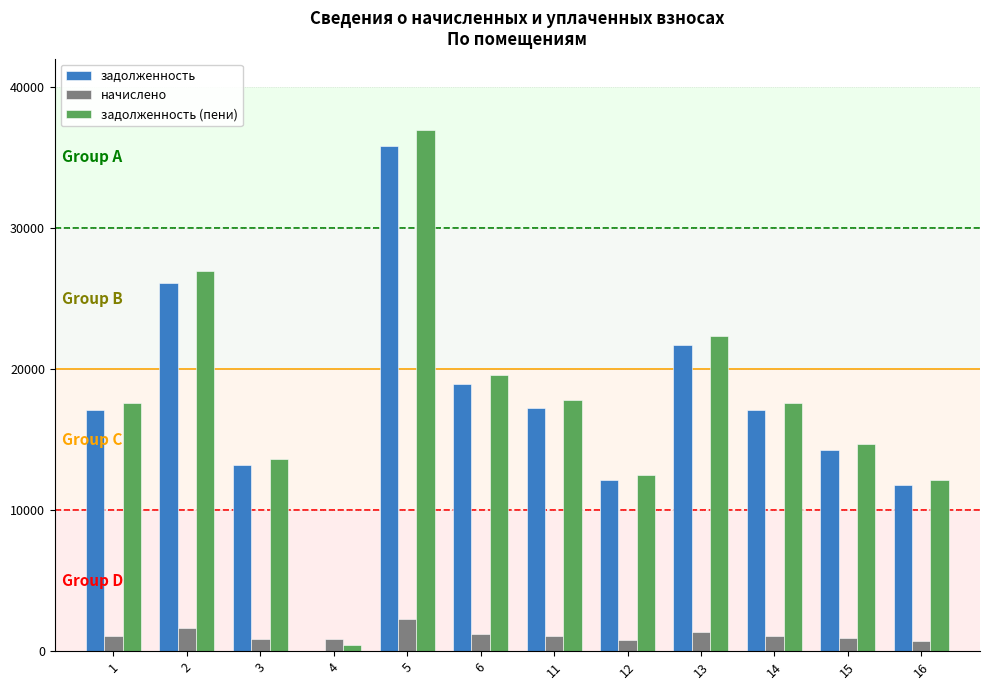

What is the sum of all задолженность (пени) values?

212243.2